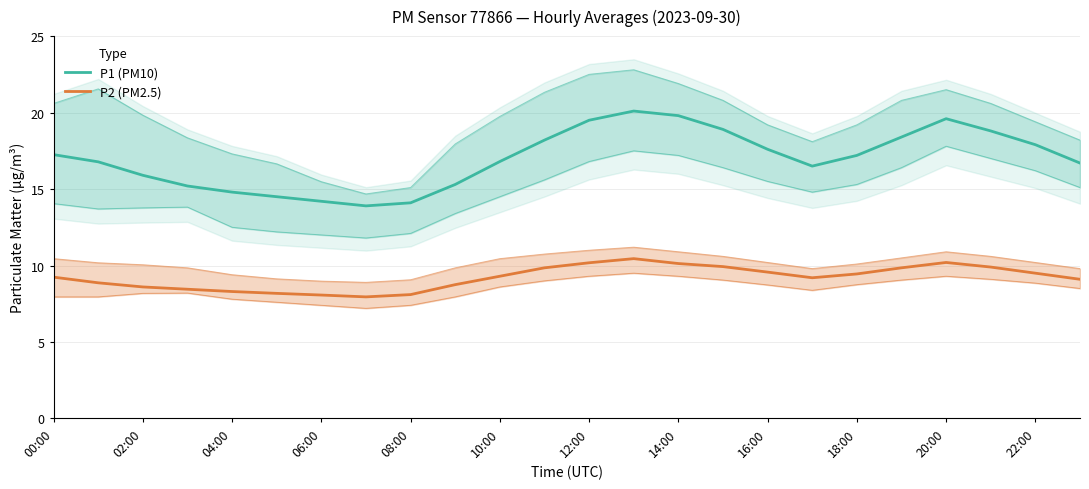

How many interior local valleys does the P2 (PM2.5) series have?

2